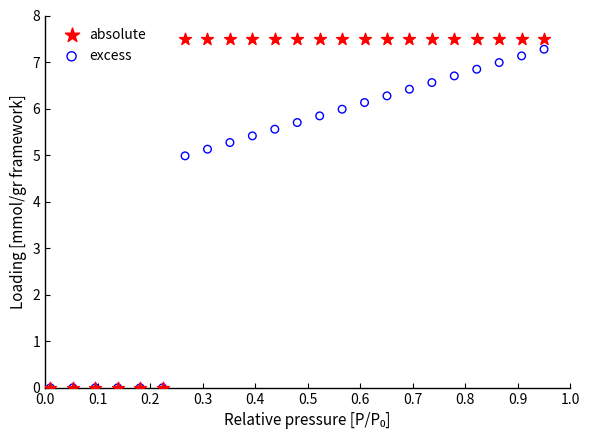

In the excess series, what Y value is closest to 3?

5.0